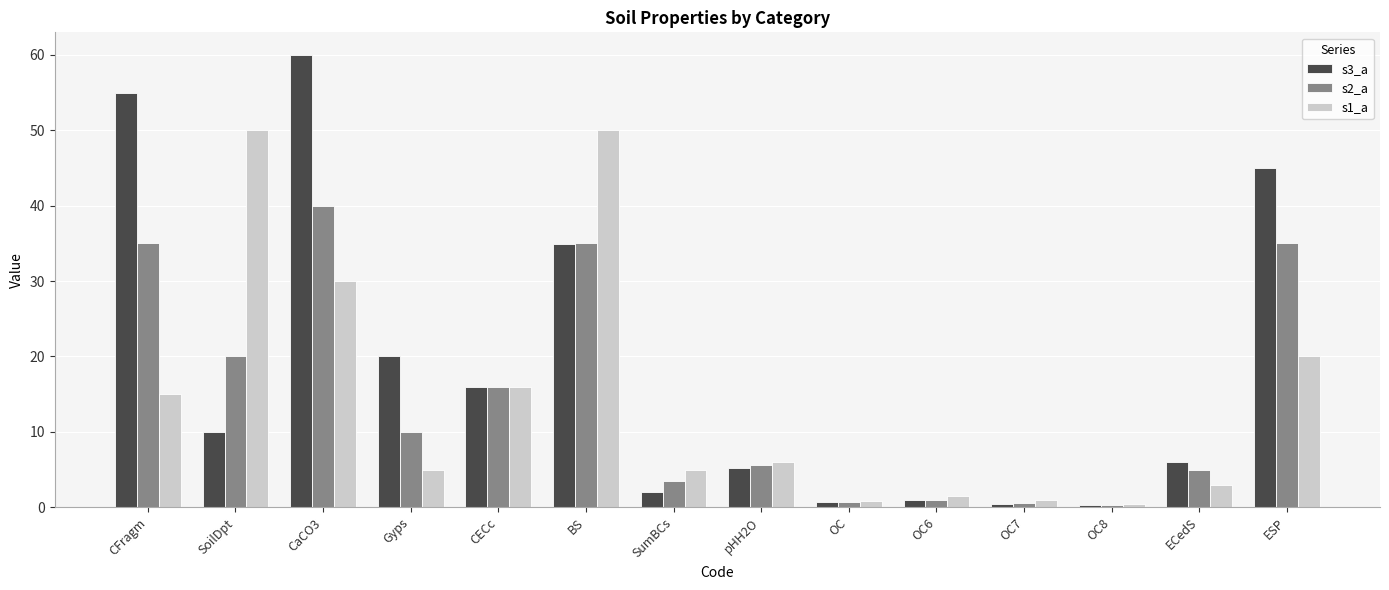

Count the number of data series in this chart.

3